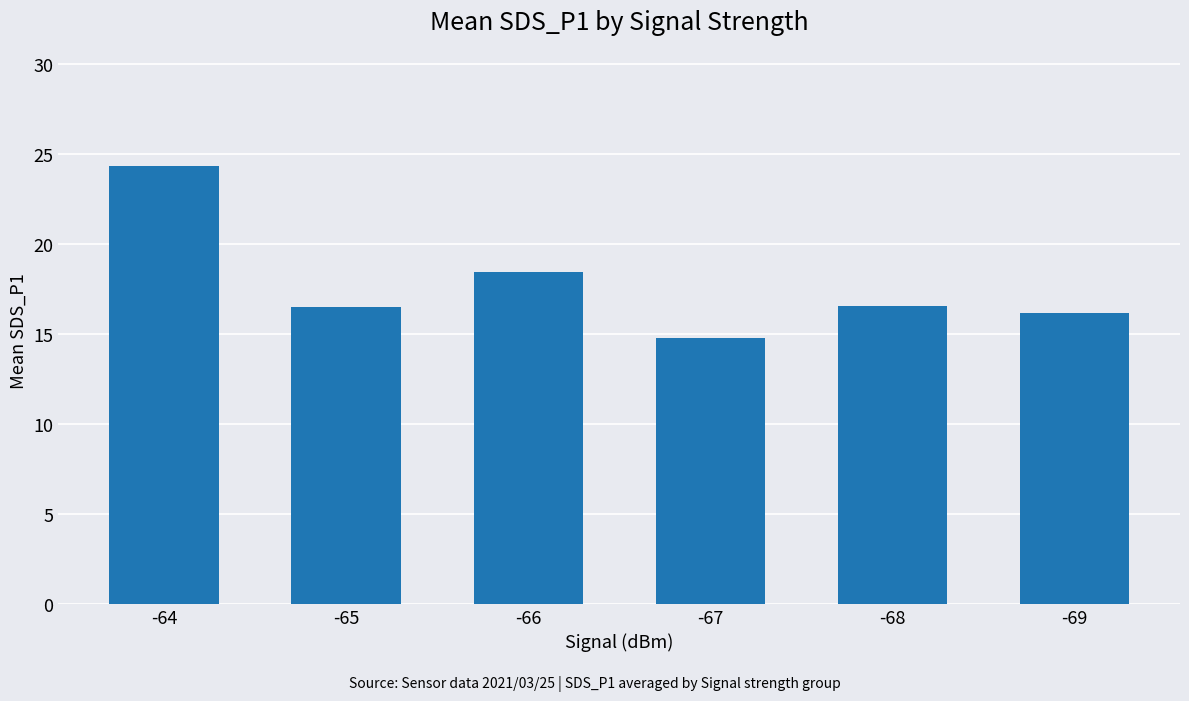

How many values are below 16?

1